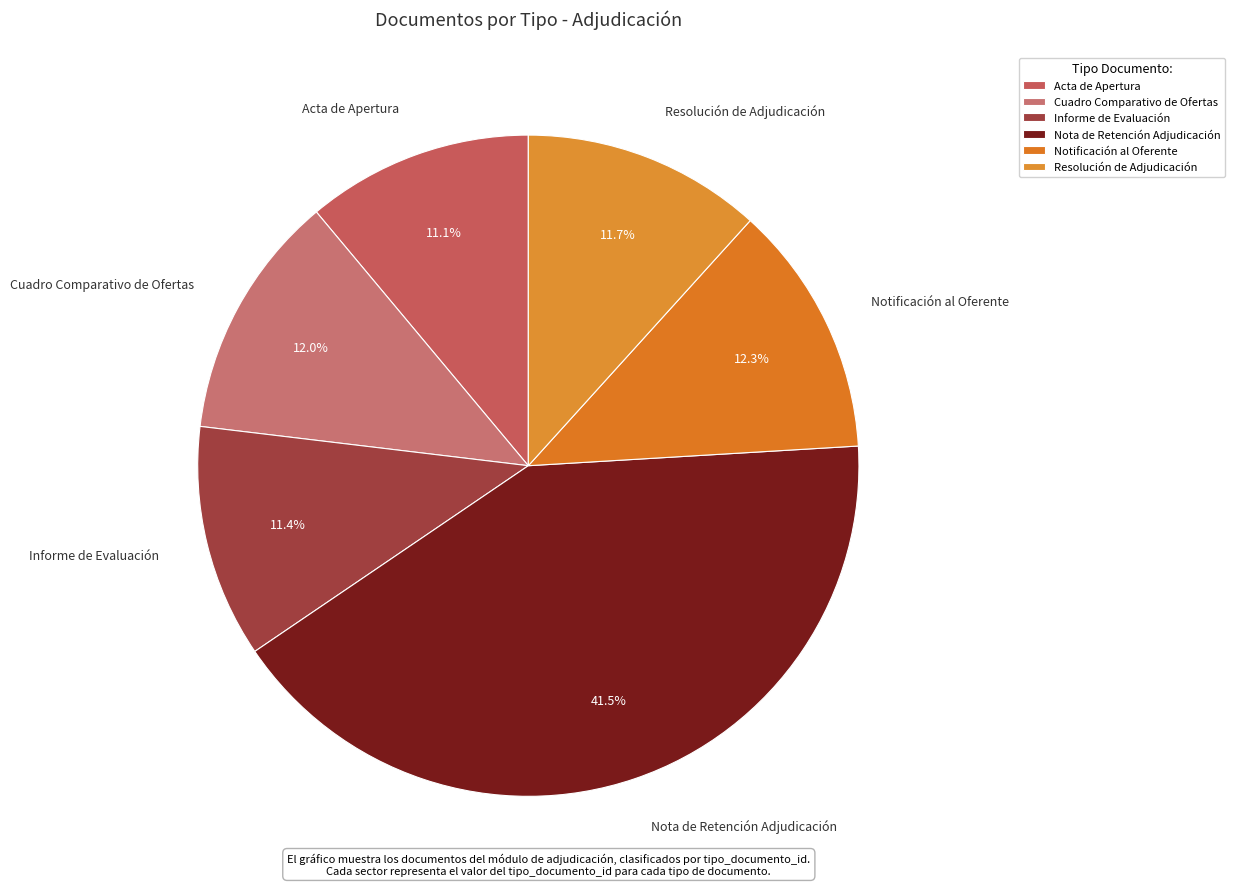

To the nearest percent, what is the difference between the largest and smallest slice percentages?

30%